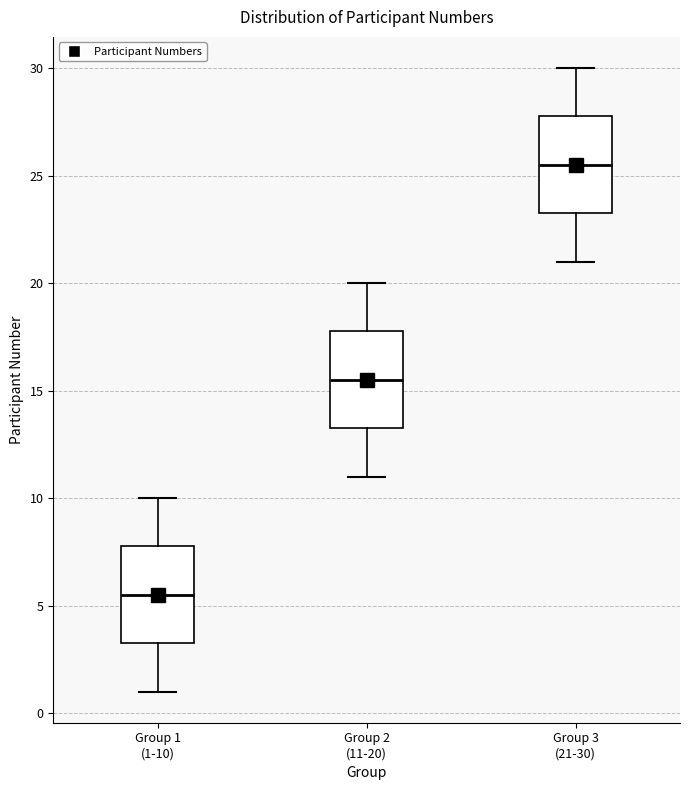

Which box's median line is the highest?

Group 3 (21-30)